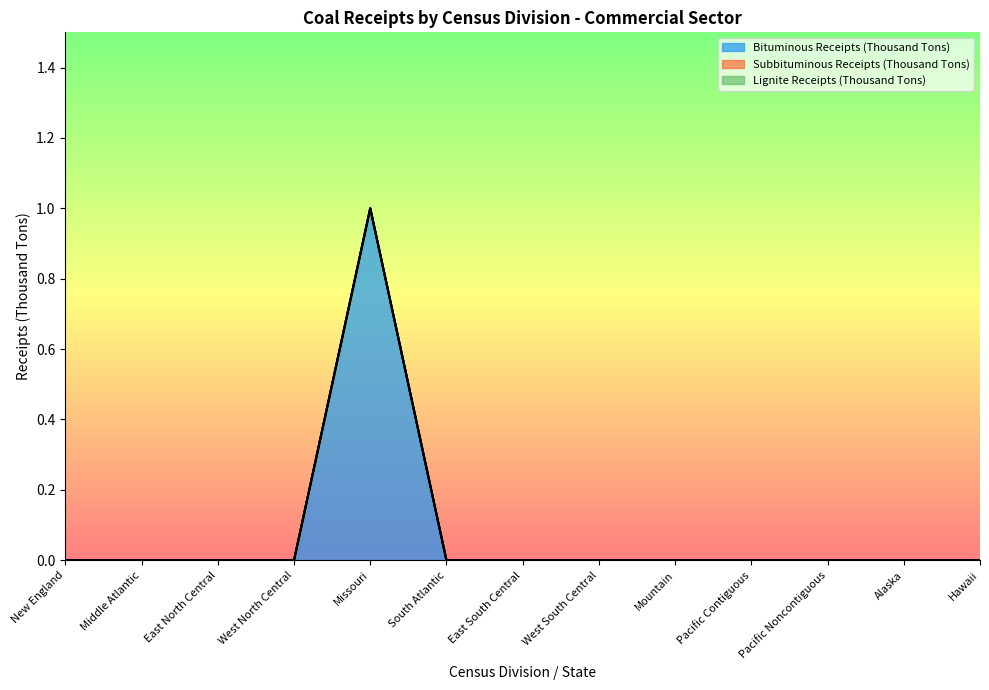

Between West North Central and West South Central, which is larger?

West North Central